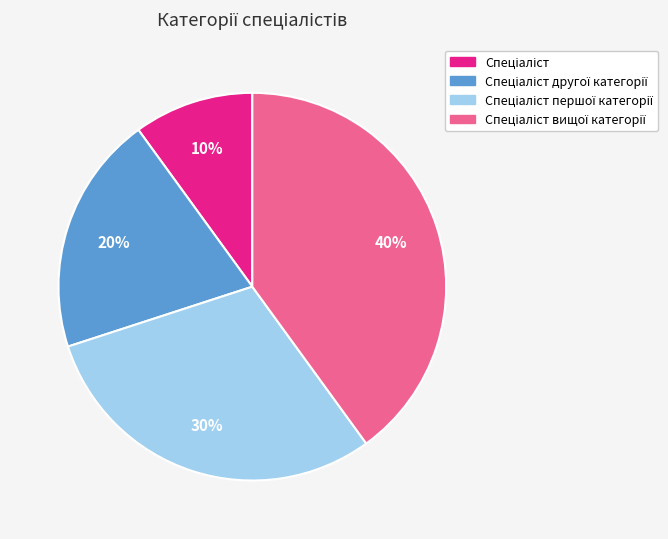

How many slices are in this pie chart?

4